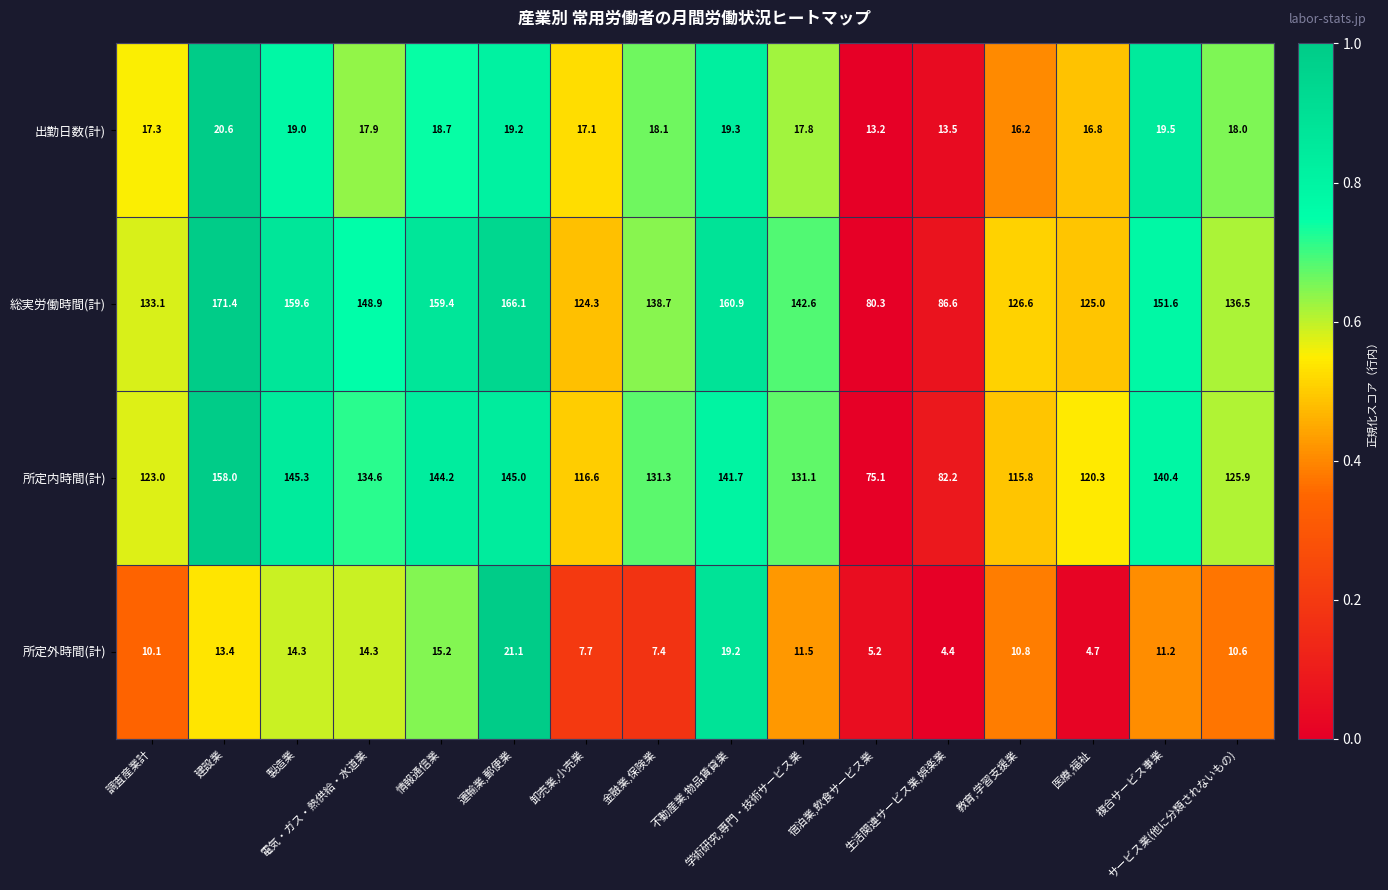

At 運輸業,郵便業, list the series in order from smallest to largest.

出勤日数(計), 所定外時間(計), 所定内時間(計), 総実労働時間(計)